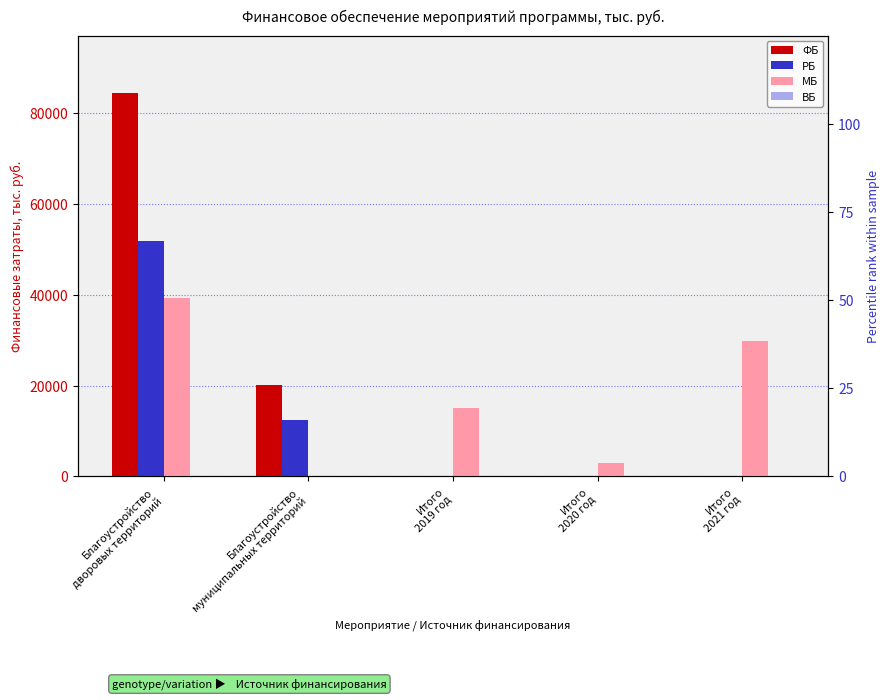

List the series in order of their overall mean, lowest first.

РБ, МБ, ФБ